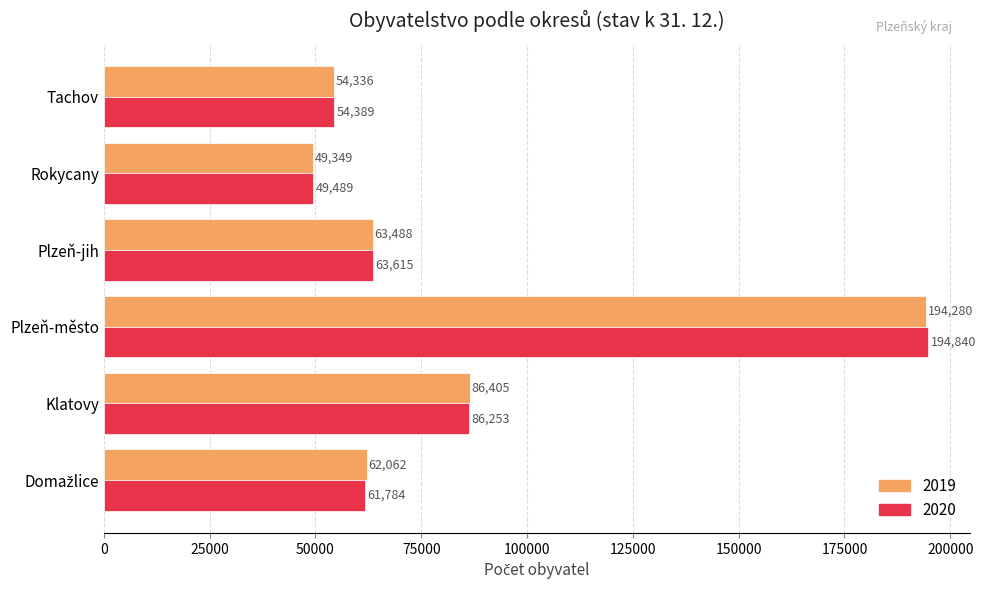

The 2019 series shows 18146 at Rokycany. True or false?

False